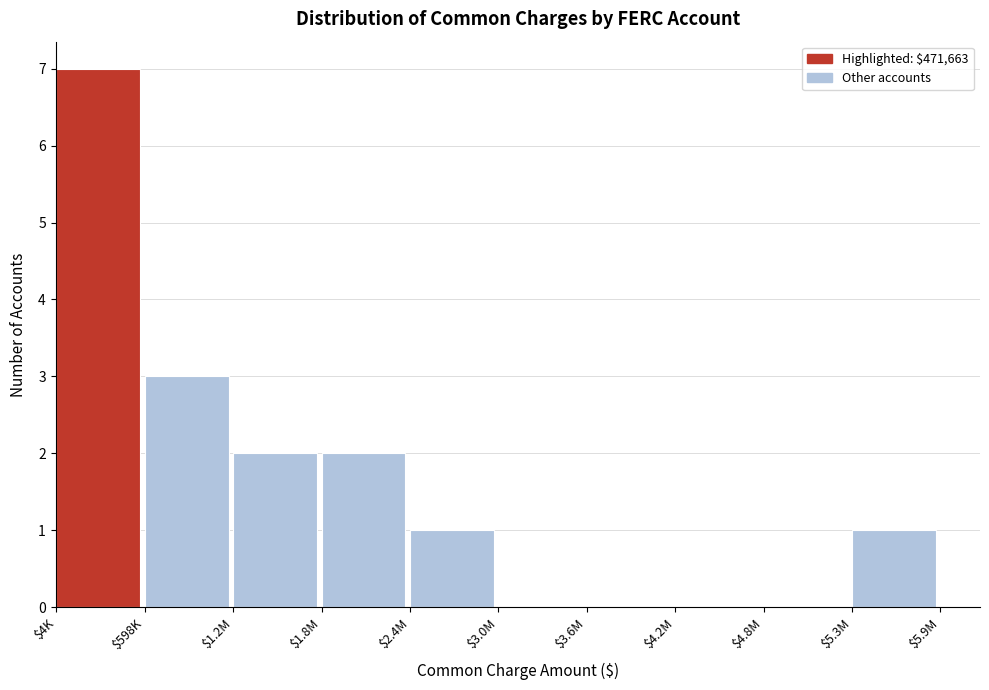

The value at $598K is 3. True or false?

True